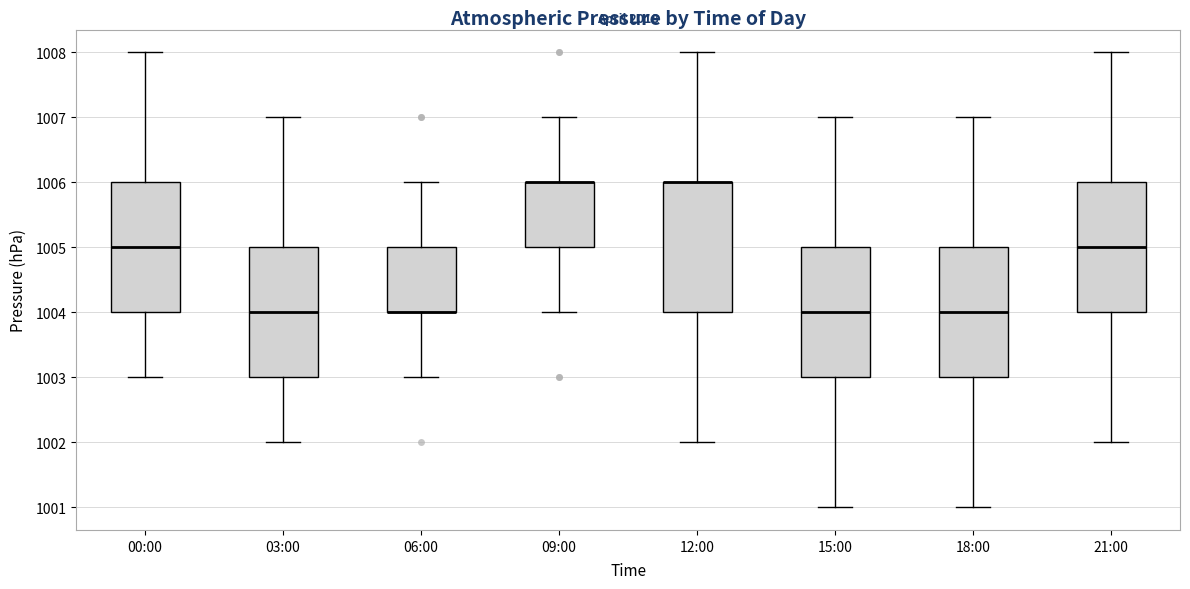

Reading left to right, transcribe this box plot: for each box, give where its median line is, the range the box spans, and where its two whiskers end, as read against the y-axis. The values are not printed on the chart, so give them approximately, as read against the axis.

00:00: median 1005, box 1004 to 1006, whiskers 1003 to 1008
03:00: median 1004, box 1003 to 1005, whiskers 1002 to 1007
06:00: median 1004 (drawn on the box's lower edge), box 1004 to 1005, whiskers 1003 to 1006
09:00: median 1006 (drawn on the box's upper edge), box 1005 to 1006, whiskers 1004 to 1007
12:00: median 1006 (drawn on the box's upper edge), box 1004 to 1006, whiskers 1002 to 1008
15:00: median 1004, box 1003 to 1005, whiskers 1001 to 1007
18:00: median 1004, box 1003 to 1005, whiskers 1001 to 1007
21:00: median 1005, box 1004 to 1006, whiskers 1002 to 1008